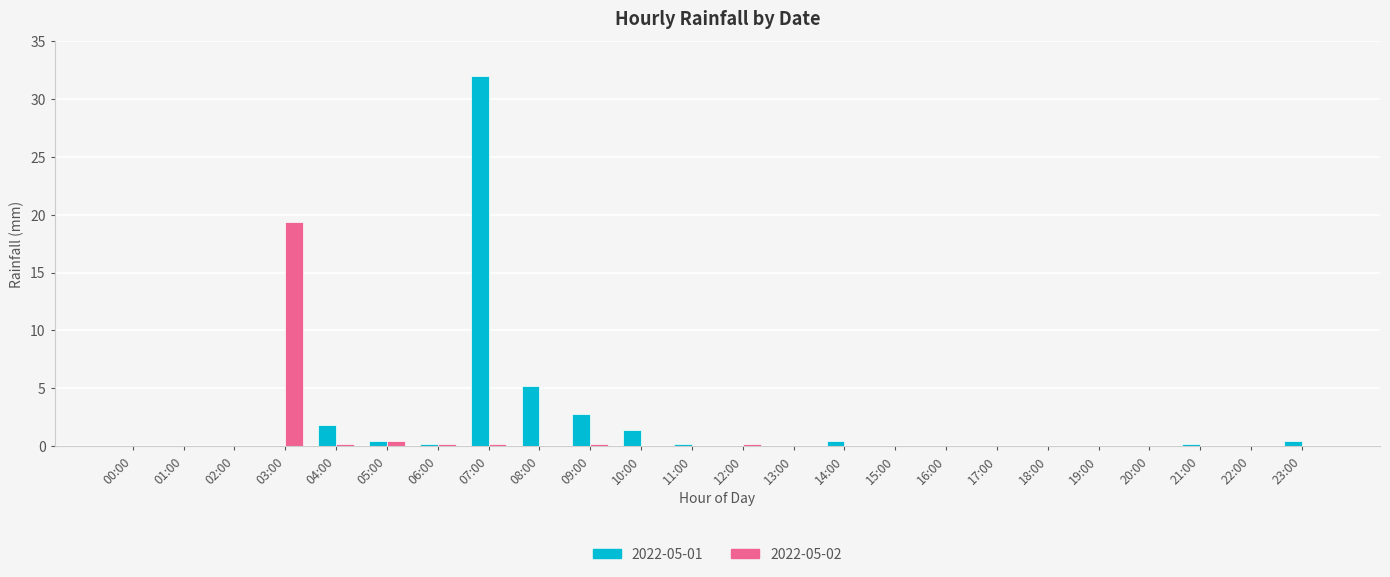

Which series changed the most between 01:00 and 03:00?

2022-05-02